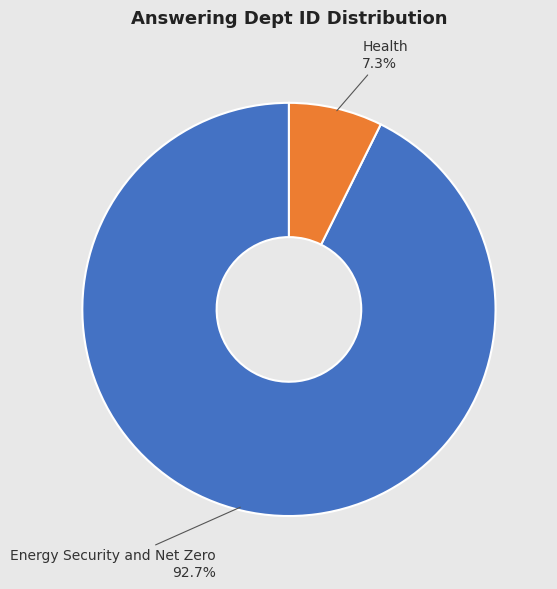

Is it true that Energy Security and Net Zero is 83% of the pie?

False